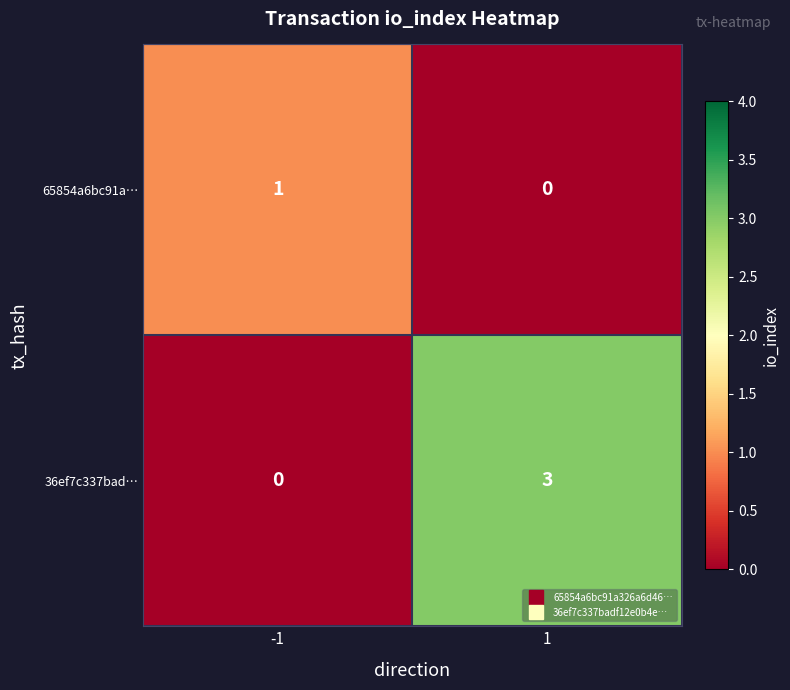

Reading left to right, extract all data points from this chart.

65854a6bc91a…: -1=1	1=0
36ef7c337bad…: -1=0	1=3